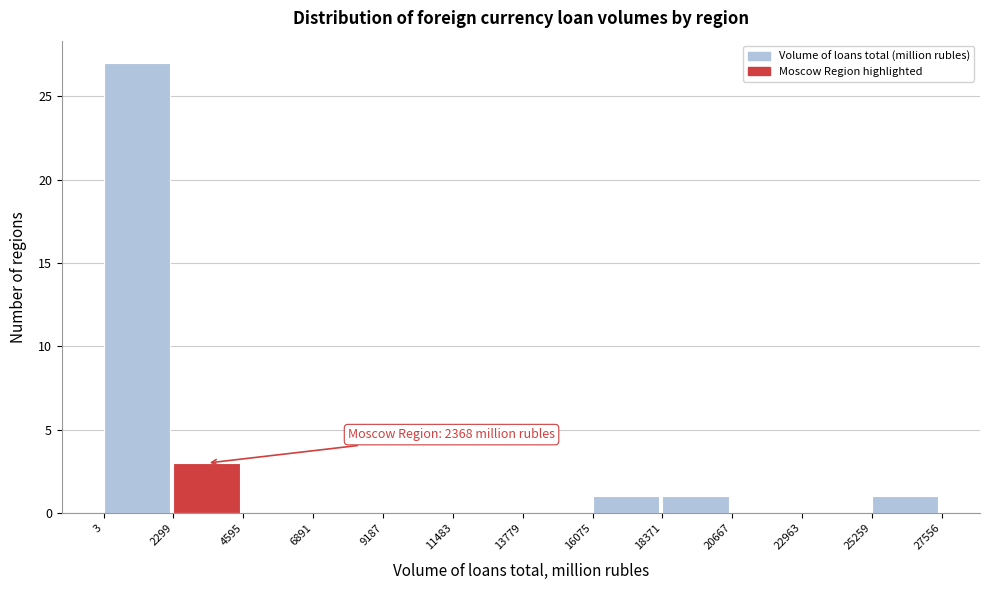

Which range on the x-axis has the tallest bar?

3 to 2299